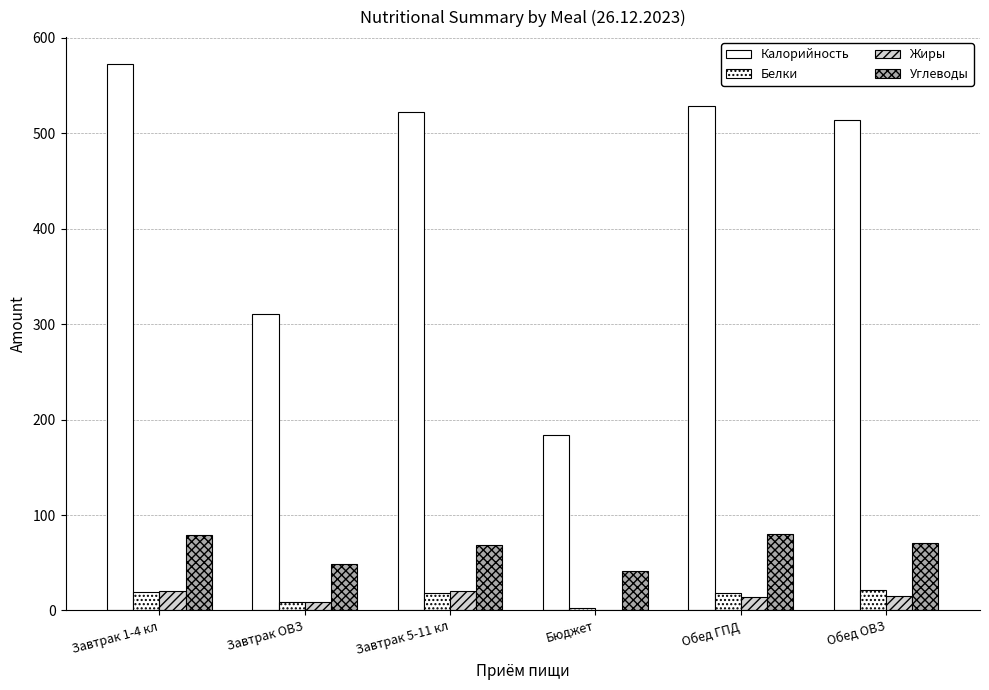

Rank the categories by Жиры value from highest to lowest.

Завтрак 1-4 кл, Завтрак 5-11 кл, Обед ОВЗ, Обед ГПД, Завтрак ОВЗ, Бюджет